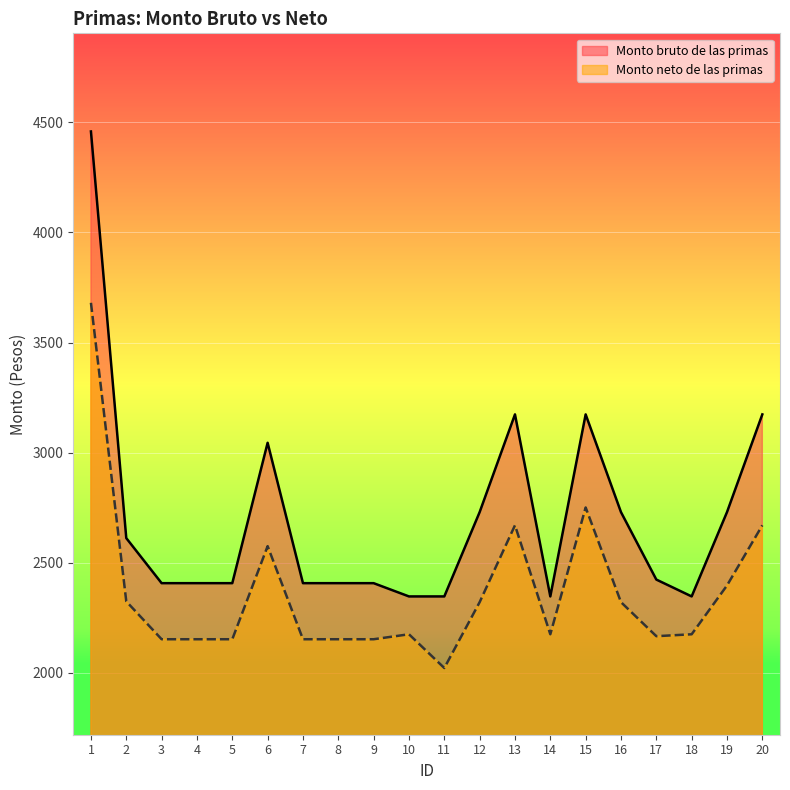

What are all the series names shown in the legend?

Monto bruto de las primas, Monto neto de las primas